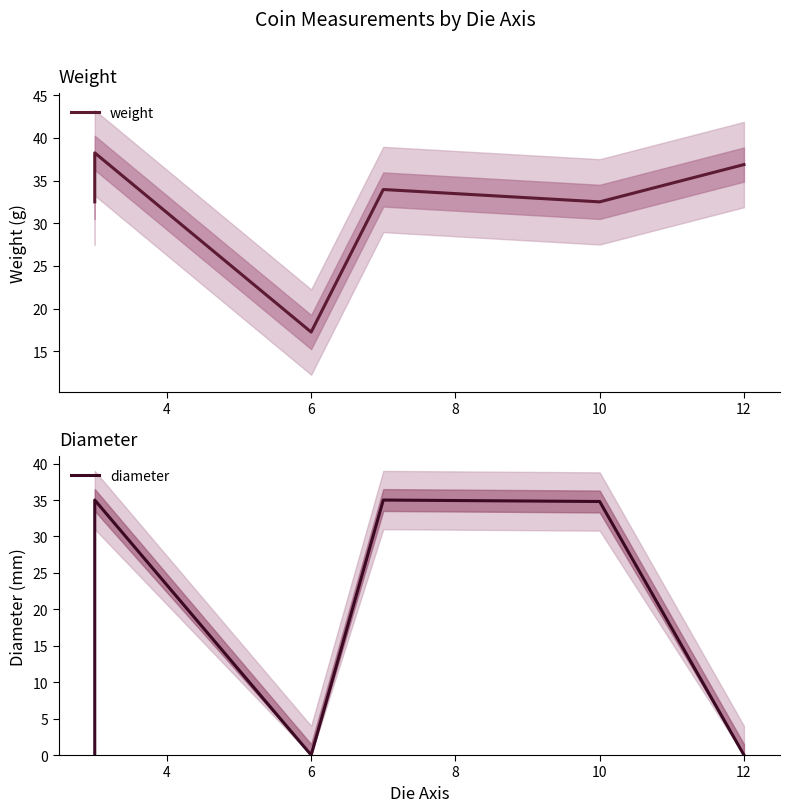

Is it true that diameter equals 35.0 at 10?

True